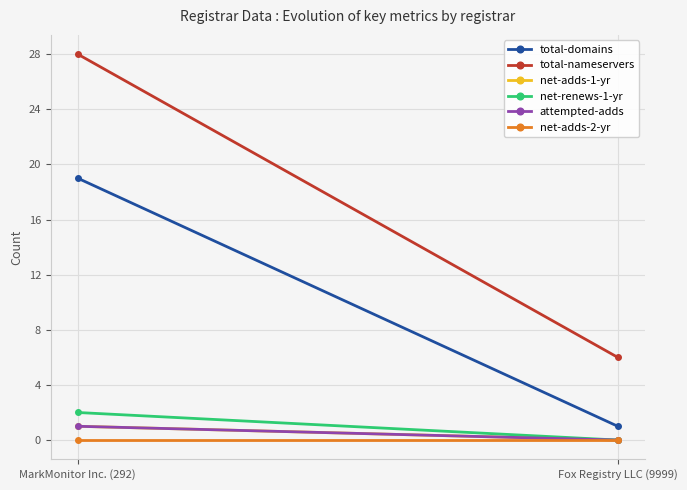

The net-renews-1-yr series shows -1 at Fox Registry LLC (9999). True or false?

False